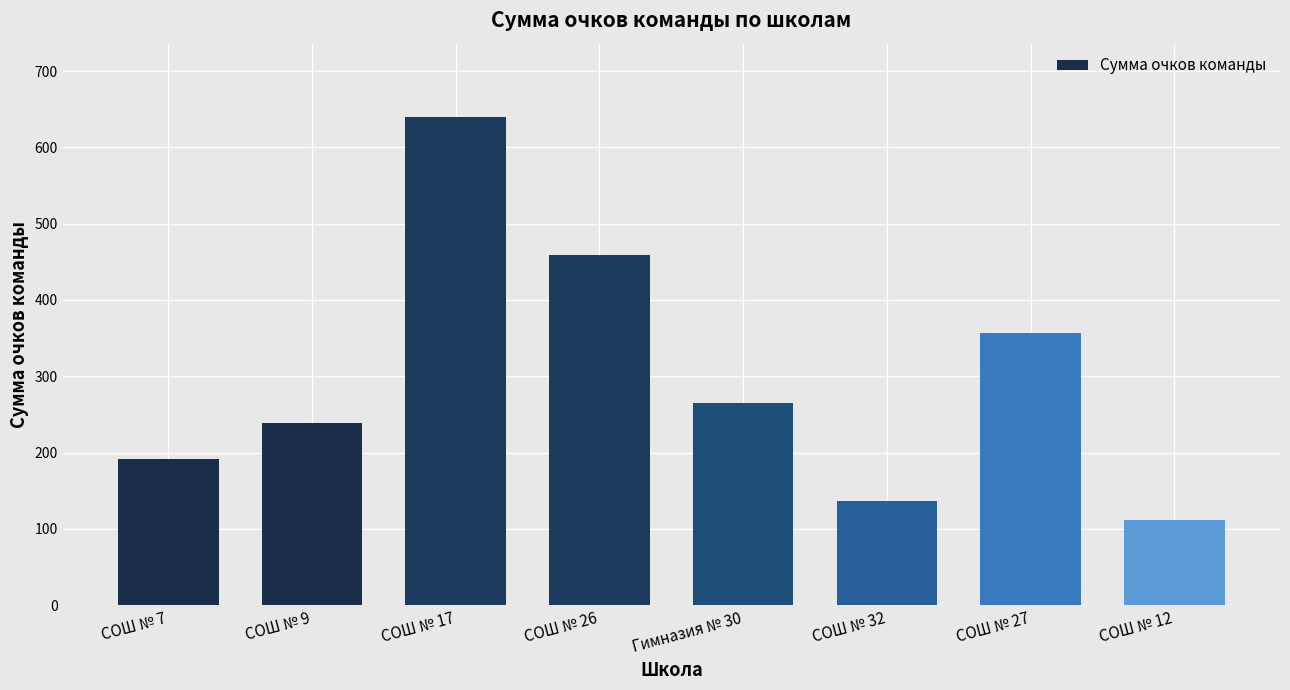

At which category does the chart reach its peak across all series?

СОШ № 17